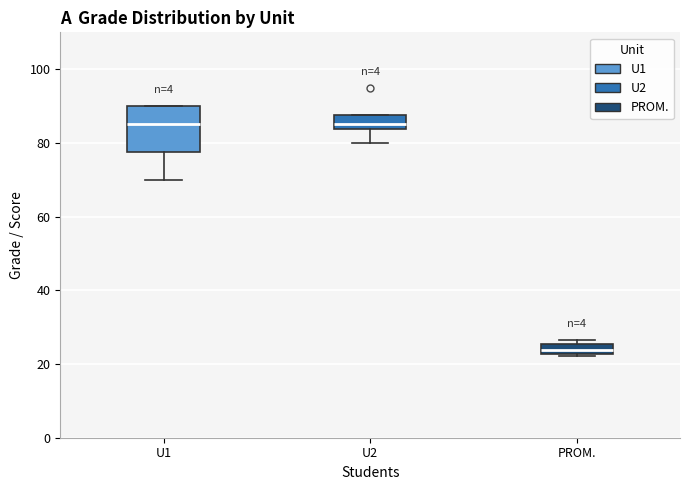

Which box has the lowest median line?

PROM.